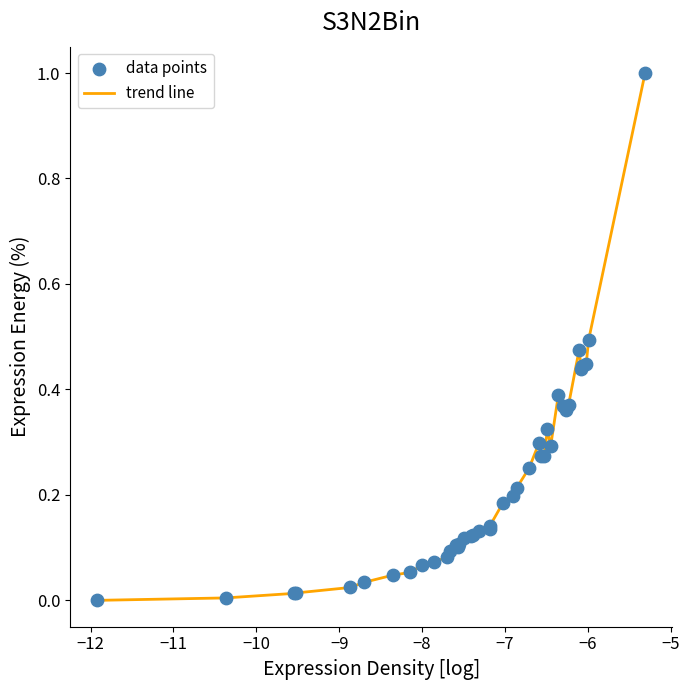

What is the greatest value displayed?

1.0